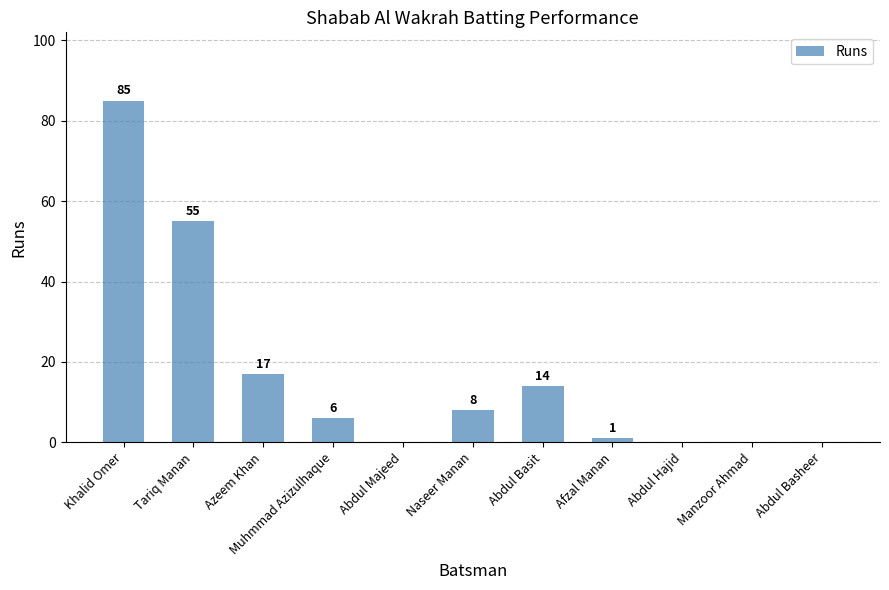

At which label is the value closest to 42?

Tariq Manan